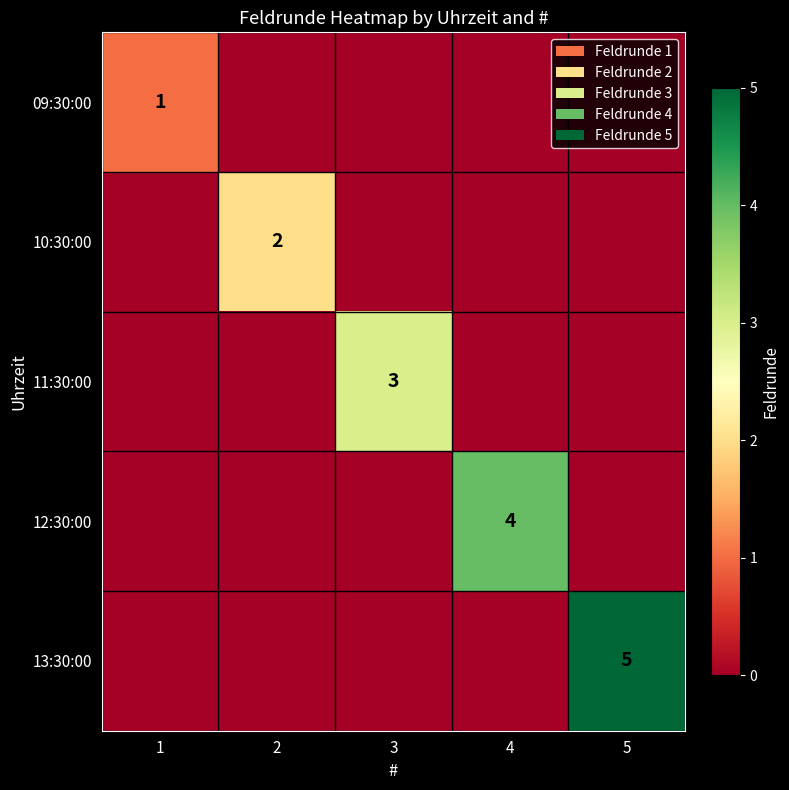

True or false: 13:30:00 has a value of 3 at 5.

False